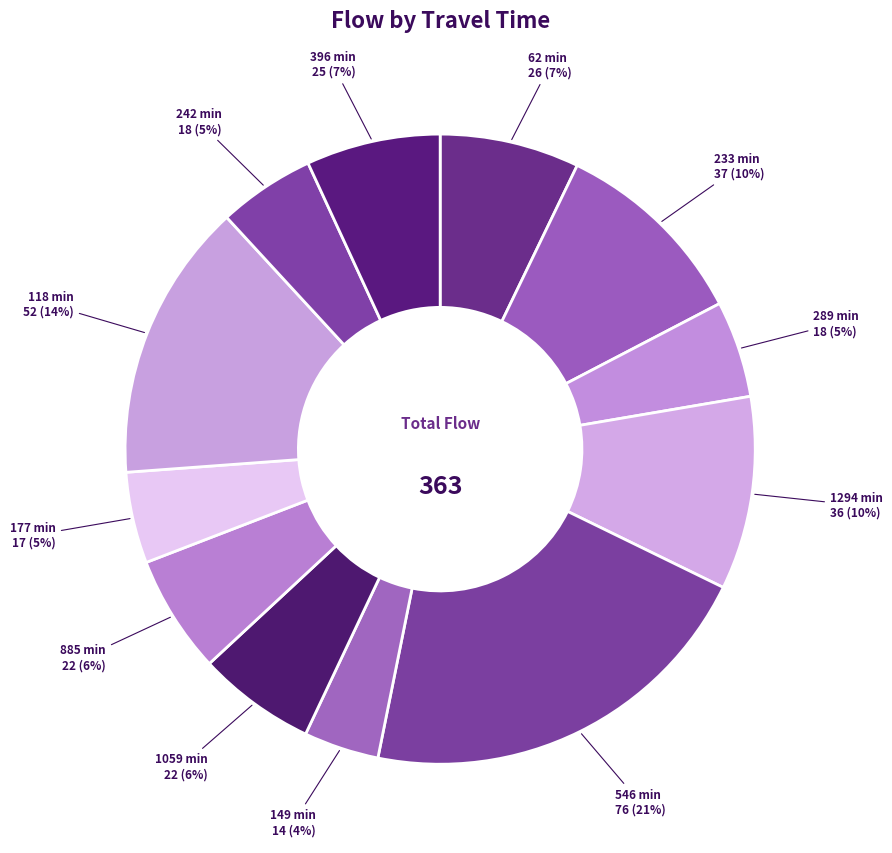

How many segments does this pie chart have?

12